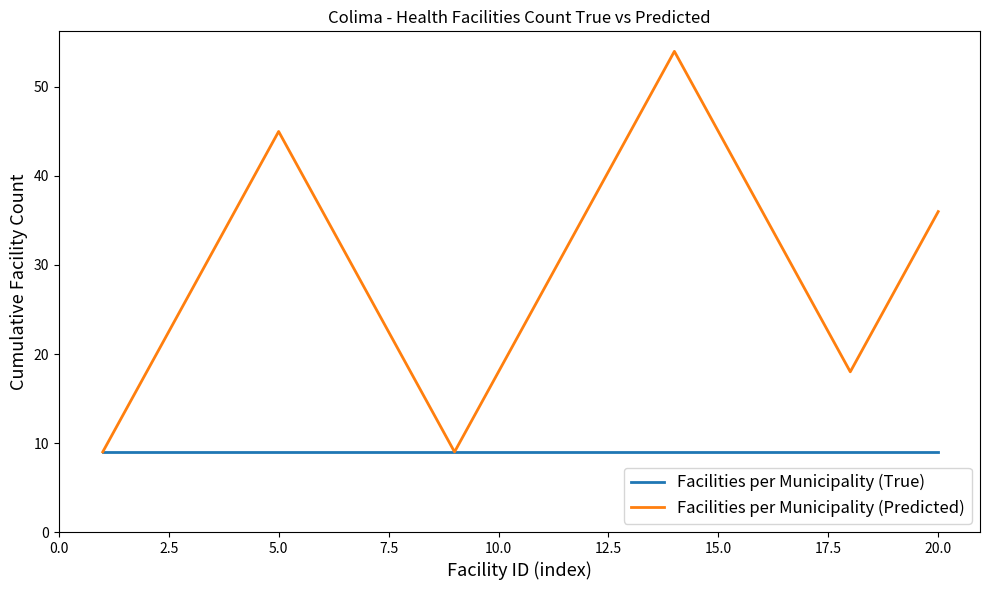

Reading left to right, what are all the values shown in this chart?

Facilities per Municipality (True): 9	9	9	9	9	9	9	9	9	9	9	9	9	9	9	9	9	9	9	9
Facilities per Municipality (Predicted): 9	18	27	36	45	36	27	18	9	18	27	36	45	54	45	36	27	18	27	36